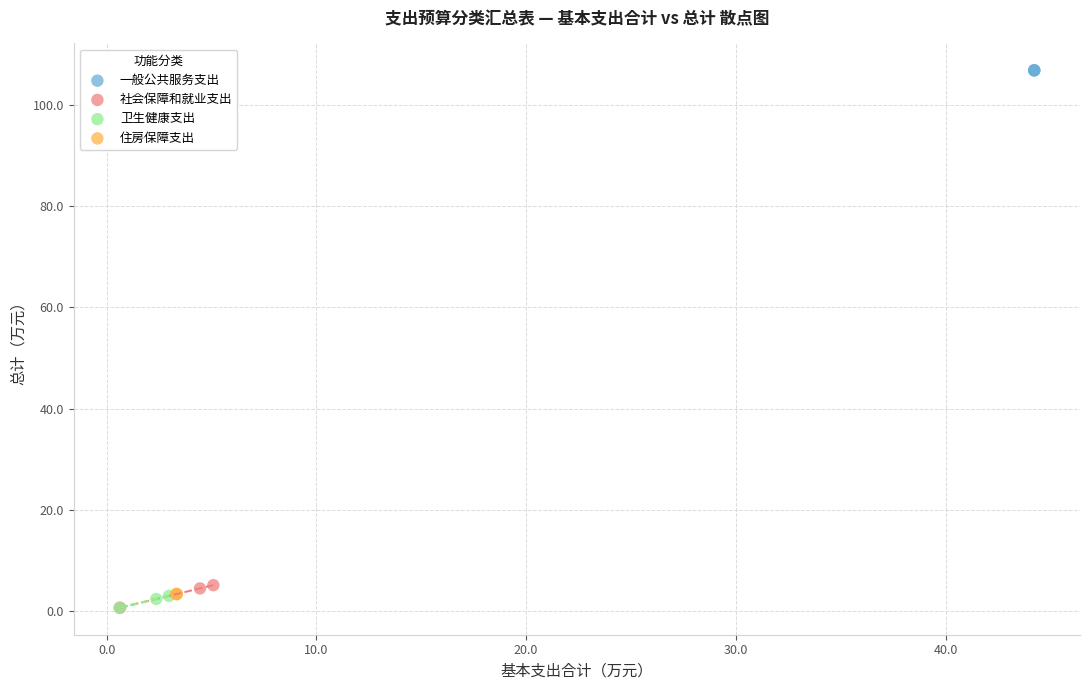

Which series reaches the maximum Y coordinate?

一般公共服务支出